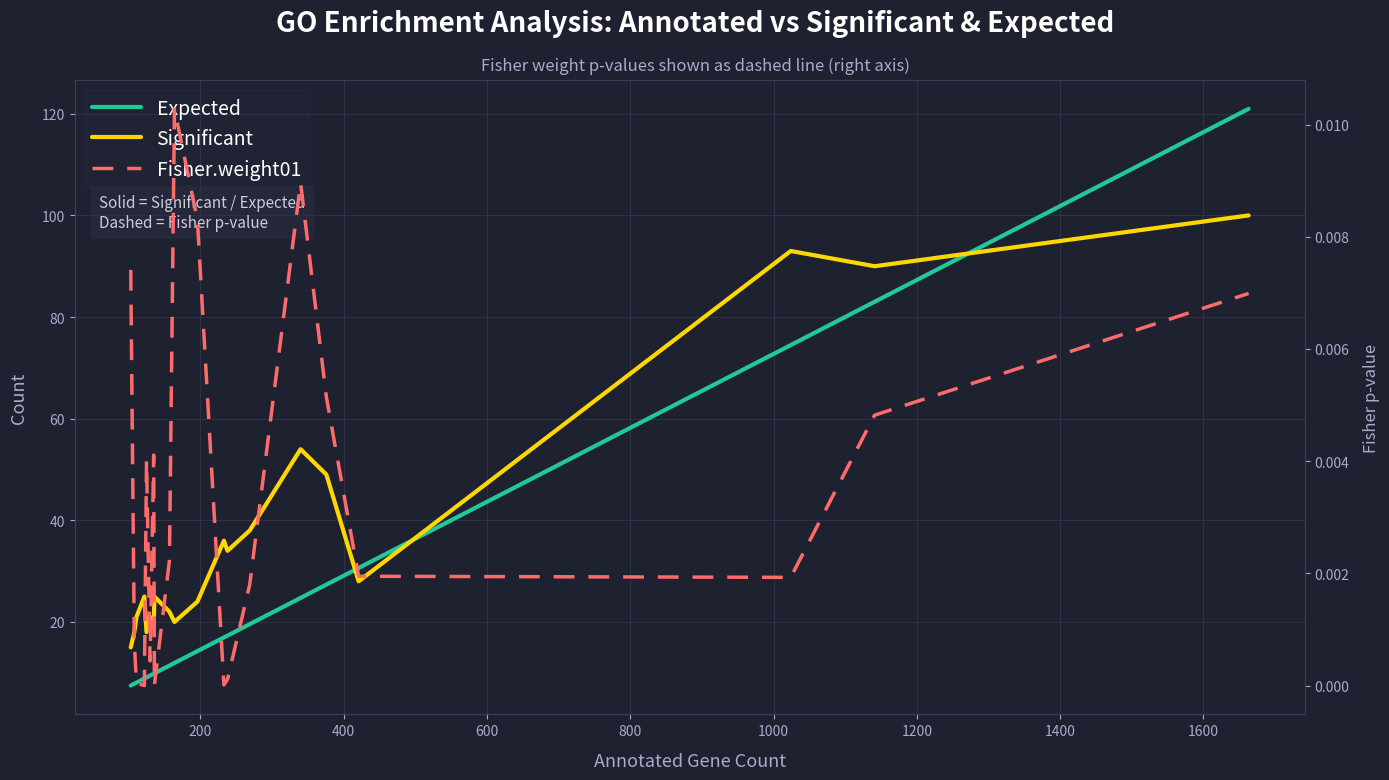

Reading right to left, extract all data points from this chart.

Expected: 121.0	83.0	74.5	30.6	27.4	24.7	19.6	17.3	16.9	14.3	11.9	11.4	9.9	9.8	9.5	9.1	8.9	8.1	7.9	7.5
Significant: 100.0	90.0	93.0	28.0	49.0	54.0	38.0	34.0	36.0	24.0	20.0	22.0	25.0	19.0	21.0	18.0	25.0	21.0	18.0	15.0
Fisher.weight01: 0.0	0.0	0.0	0.0	0.0	0.0	0.0	0.0	0.0	0.0	0.0	0.0	0.0	0.0	0.0	0.0	0.0	0.0	0.0	0.0